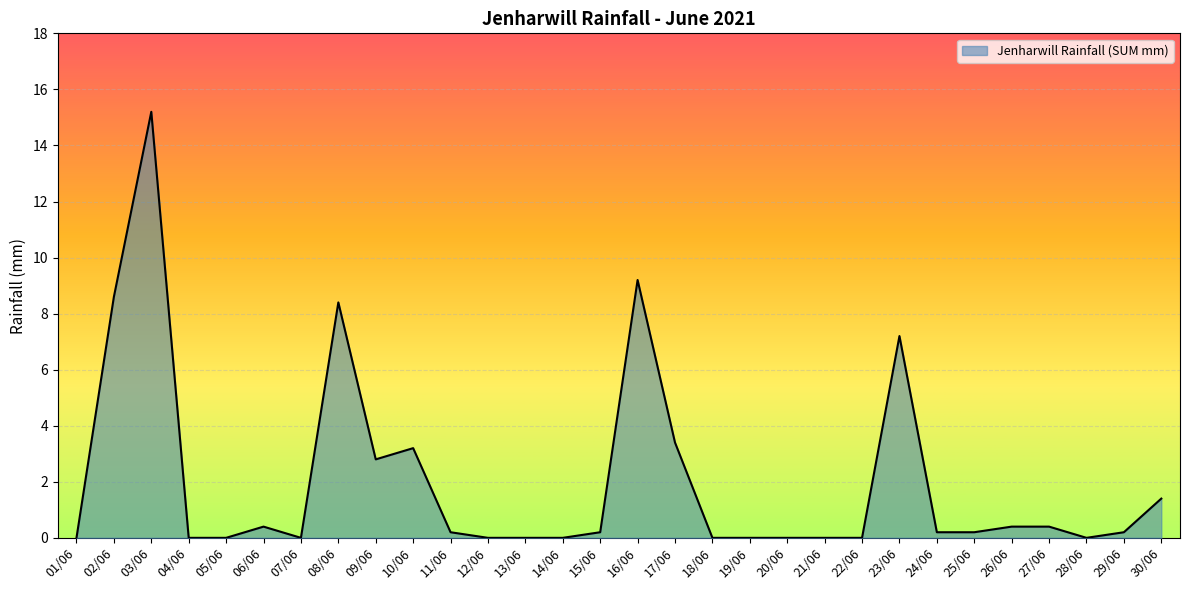

Reading left to right, extract all data points from this chart.

0.0	8.6	15.2	0.0	0.0	0.4	0.0	8.4	2.8	3.2	0.2	0.0	0.0	0.0	0.2	9.2	3.4	0.0	0.0	0.0	0.0	0.0	7.2	0.2	0.2	0.4	0.4	0.0	0.2	1.4